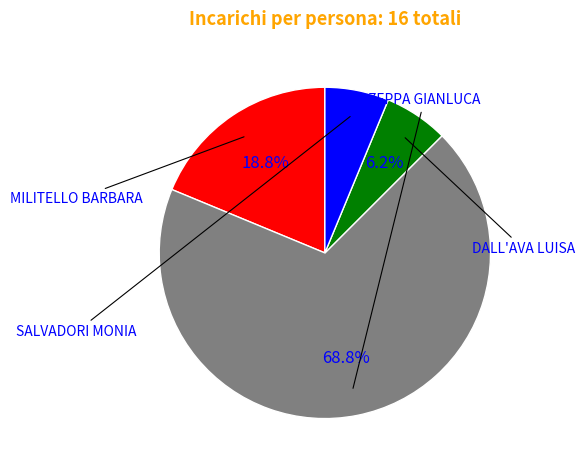

To the nearest percent, what is the difference between the largest and smallest slice percentages?

62%